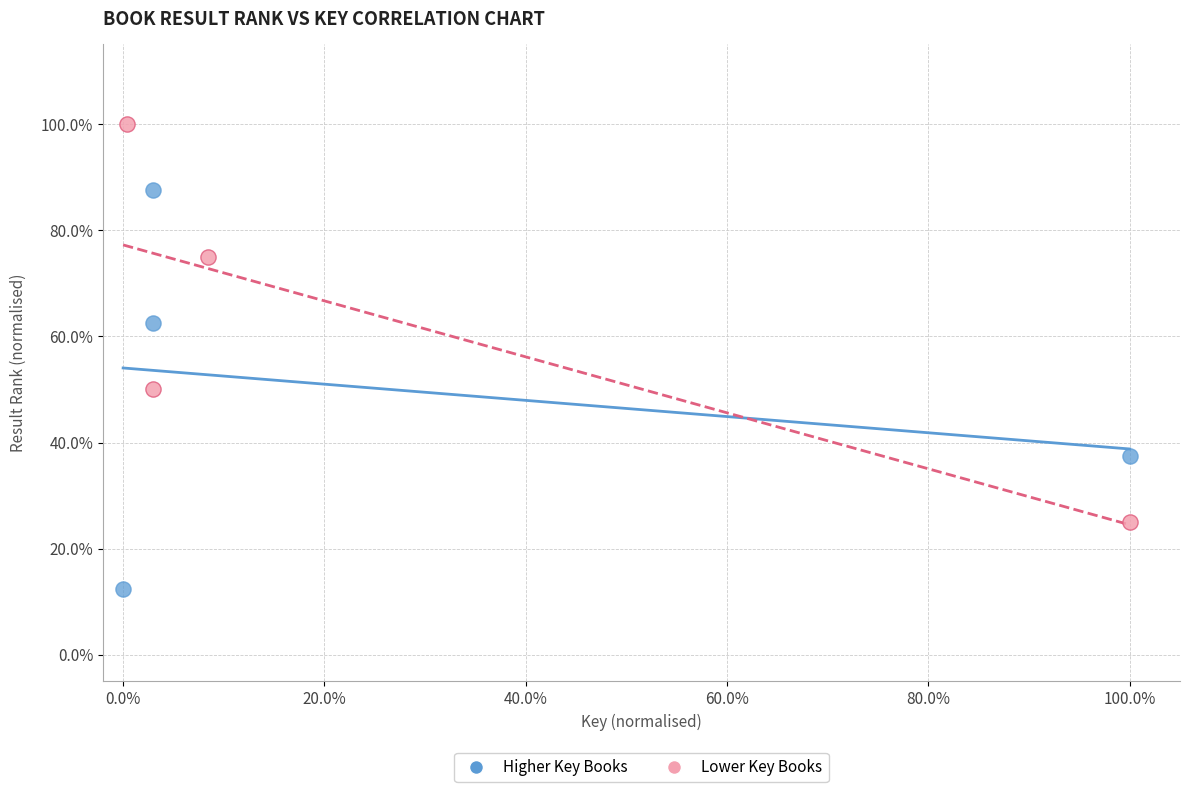

Which series contains the highest Y value?

Lower Key Books